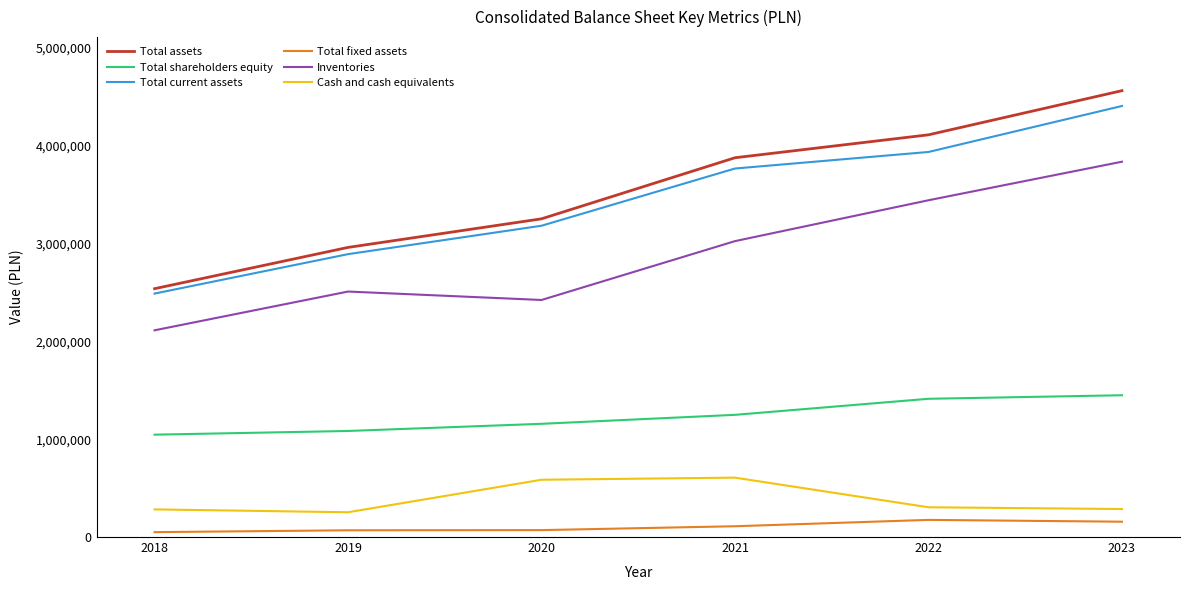

What is the average value of the Cash and cash equivalents series?

386504